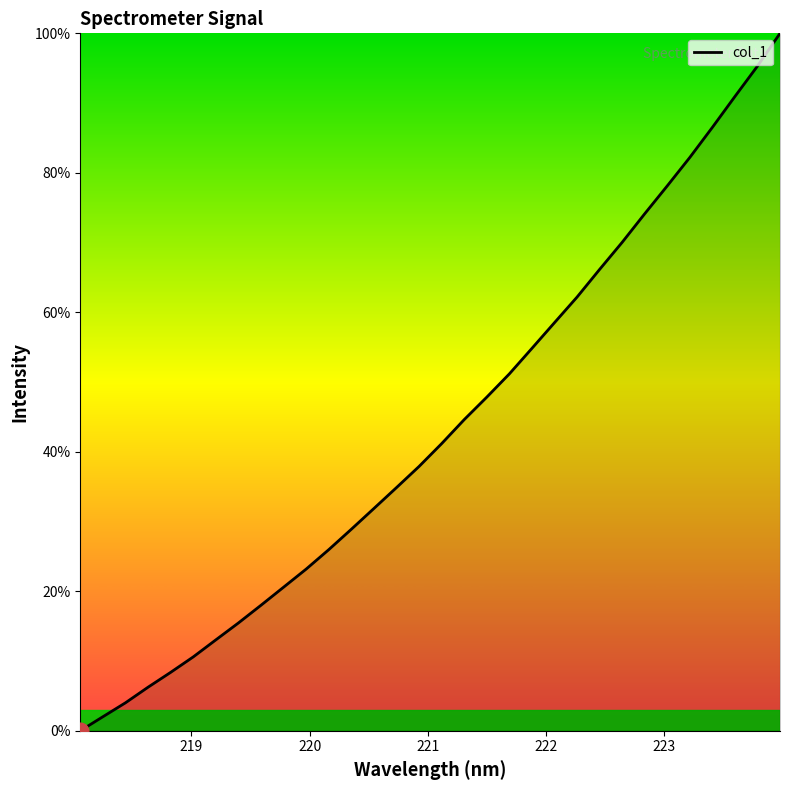

What is the difference between the maximum and minimum values?

100.0